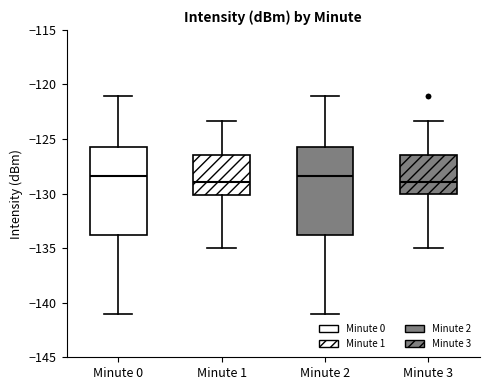

Reading left to right, read every box against the y-axis: the position of its median line, the range the box covers, and the ends of its whiskers. The values are not printed on the chart, so give them approximately, as read against the axis.

Minute 0: median -128.5, box -134.0 to -125.5, whiskers -141.0 to -121.0
Minute 1: median -129.0, box -130.0 to -126.5, whiskers -135.0 to -123.5
Minute 2: median -128.5, box -134.0 to -125.5, whiskers -141.0 to -121.0
Minute 3: median -129.0, box -130.0 to -126.5, whiskers -135.0 to -123.5